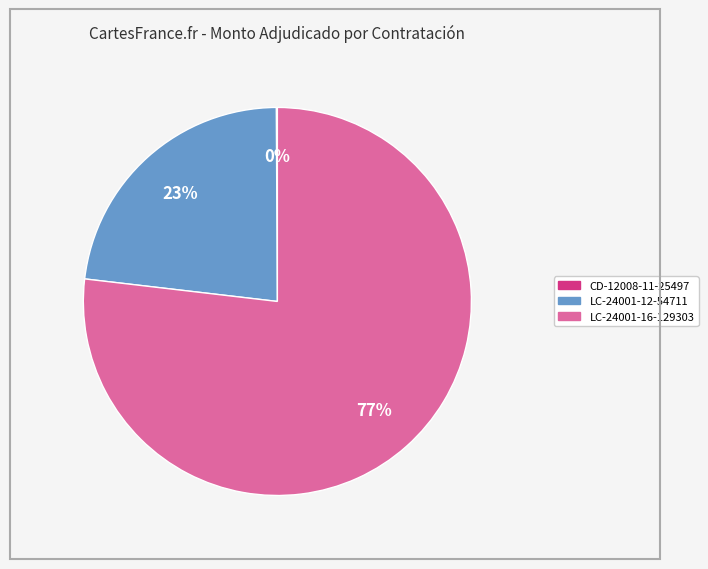

Is there any slice that represents more than half of the pie?

Yes